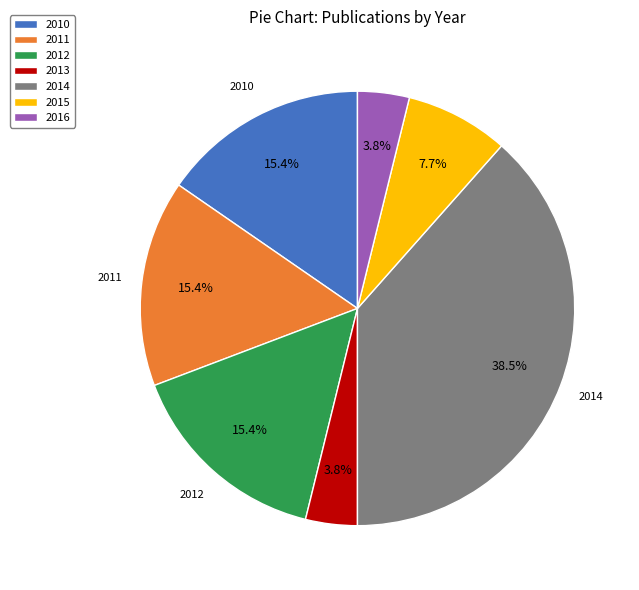

What is the total percentage of 2014 and 2015?

46.2%